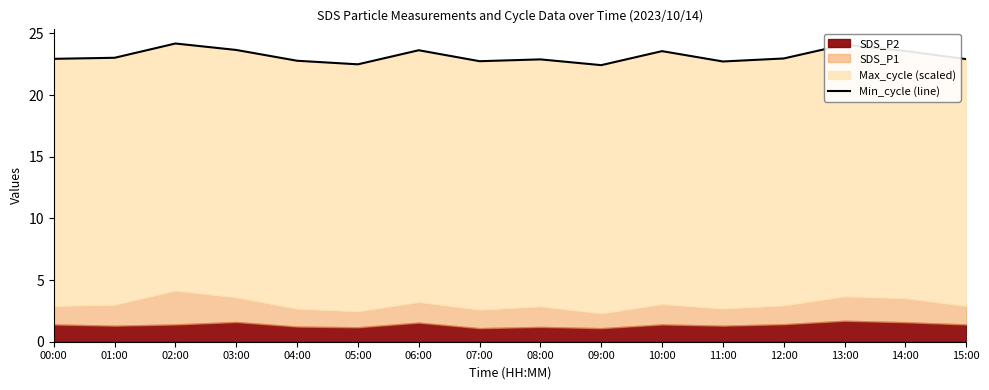

Read the value at 01:00.

23.0